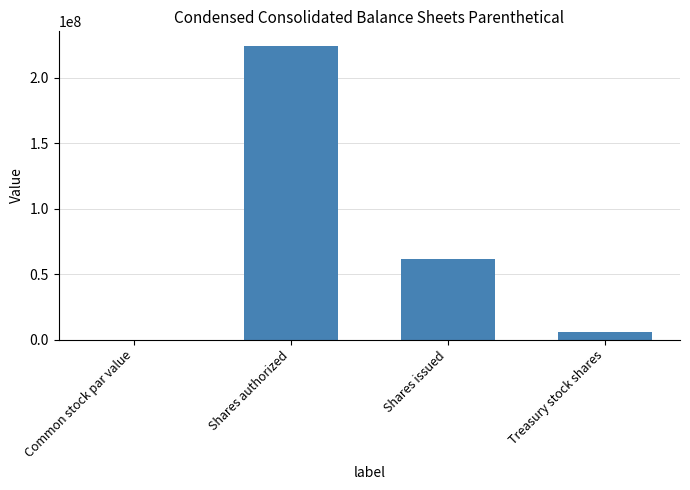

The chart shows a value of 29553070.2 at Shares issued. True or false?

False